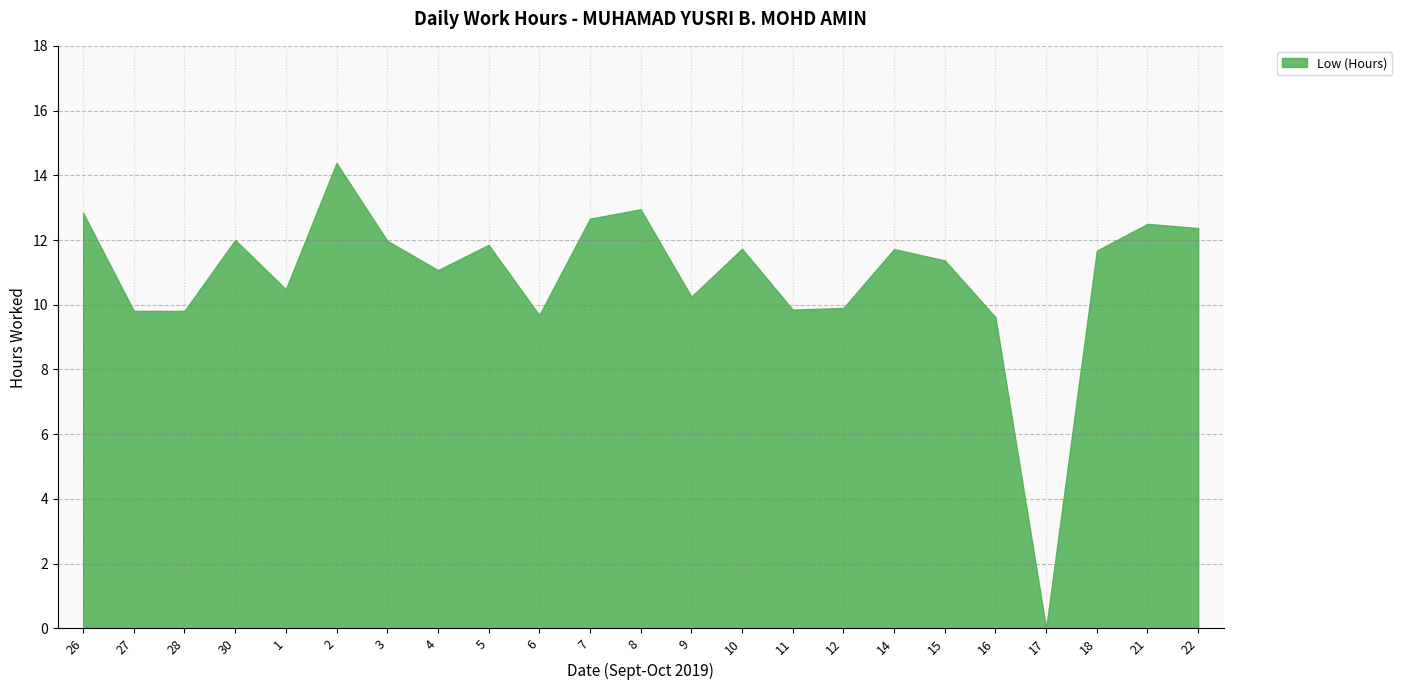

Between 12 and 18, which is larger?

18